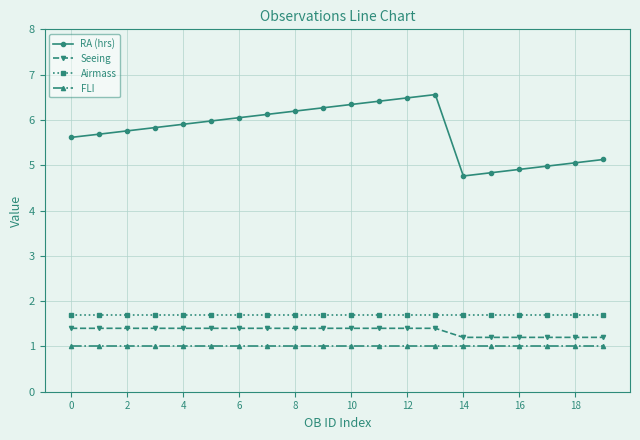

What is the lowest value of the FLI series?

1.0